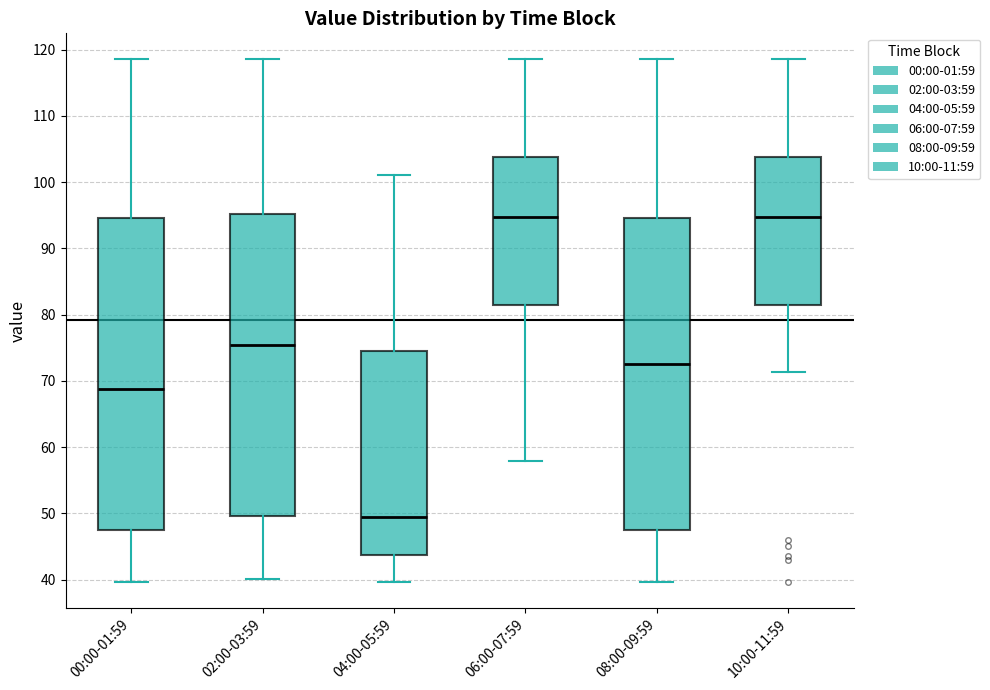

Where does the upper whisker of the box for 00:00-01:59 end on the y-axis? The values are not printed on the chart, so give them approximately, as read against the axis.

119